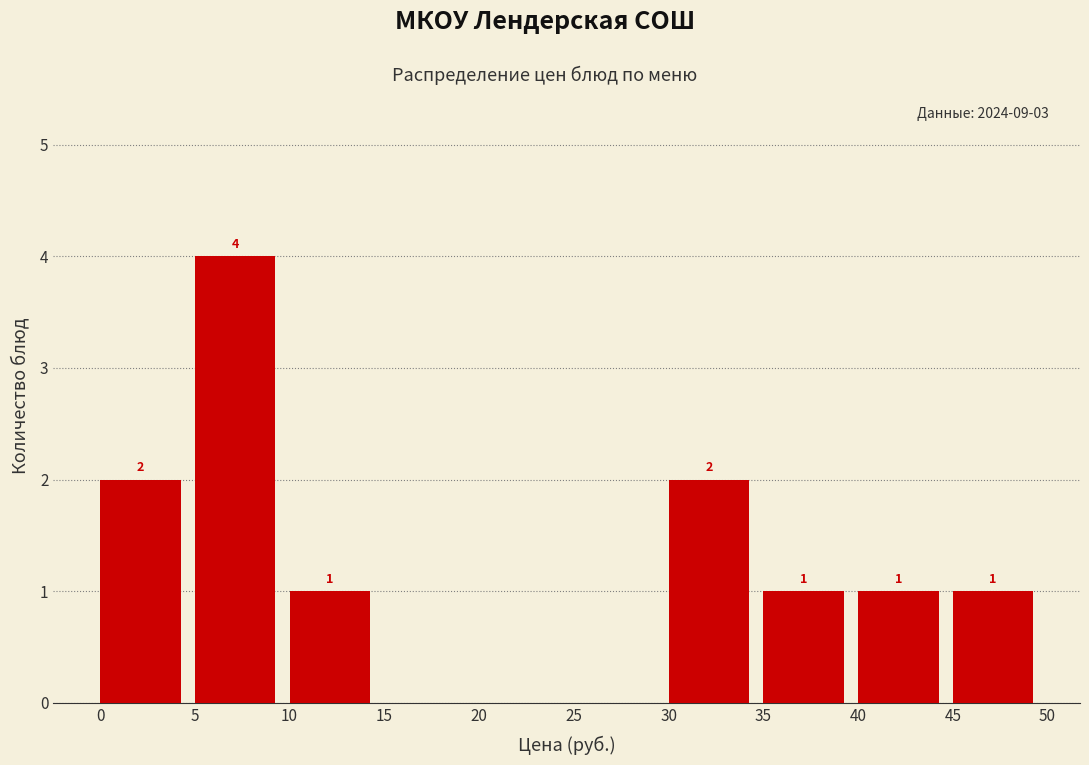

Which range on the x-axis has the tallest bar?

5 to 10